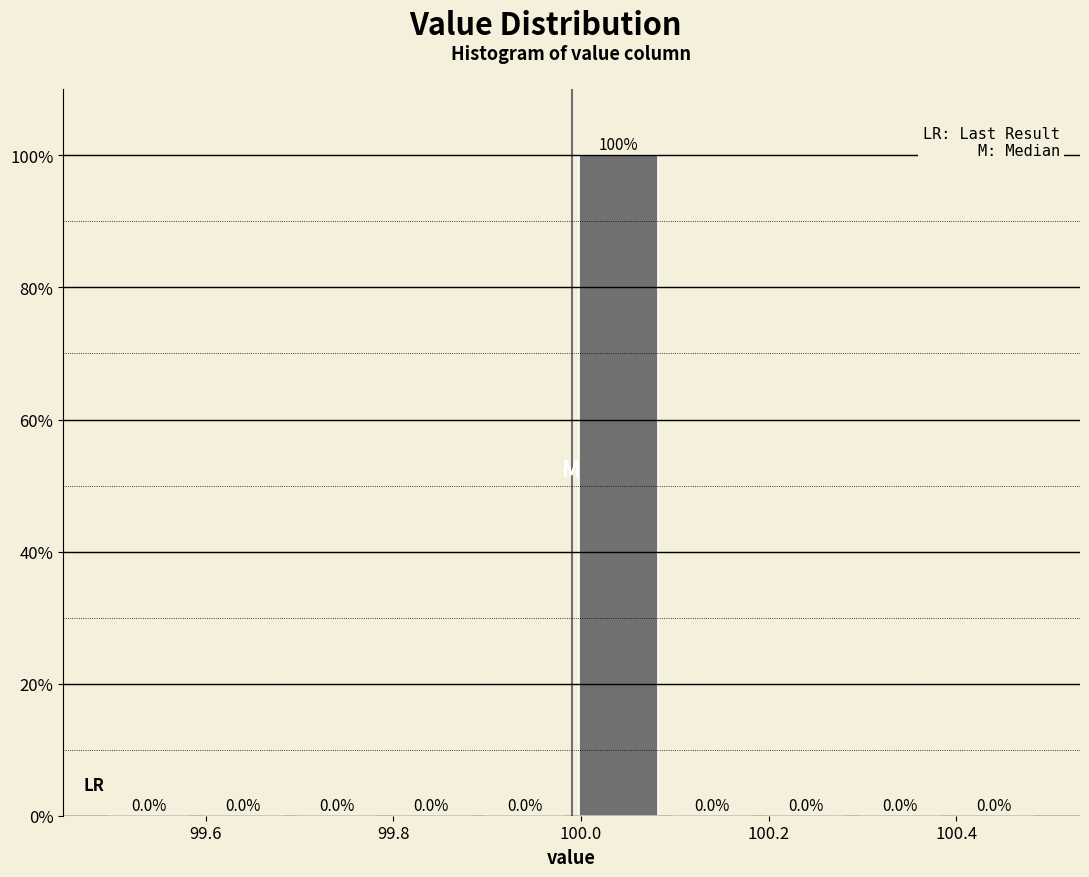

What is the height of the bar covering 99.99 to 100.09 on the x-axis? The bar edges are not printed on the chart, so give them approximately, as read against the axis.

100.0